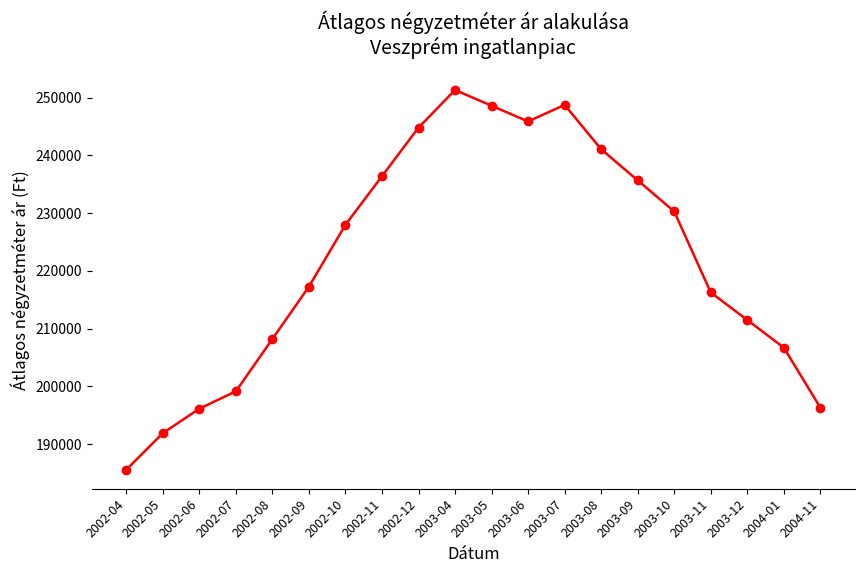

What is the difference between the maximum and minimum values?

65787